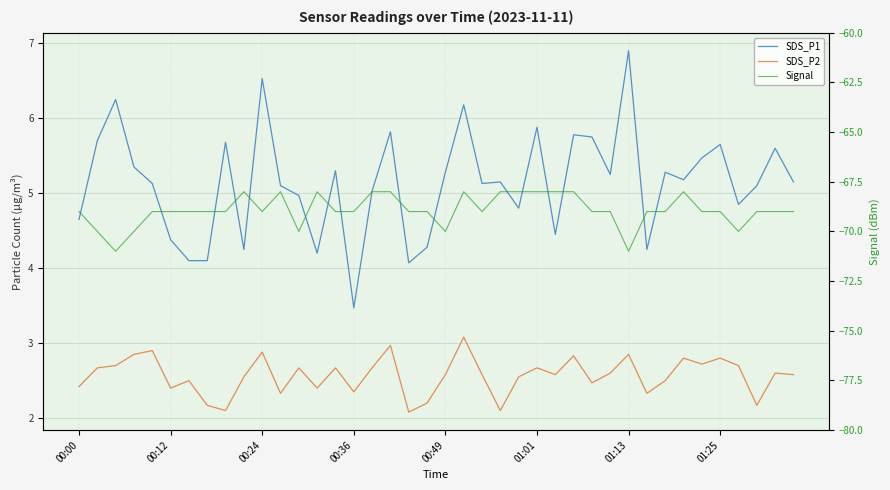

What is the approximate value of SDS_P2 at 21?

3.1